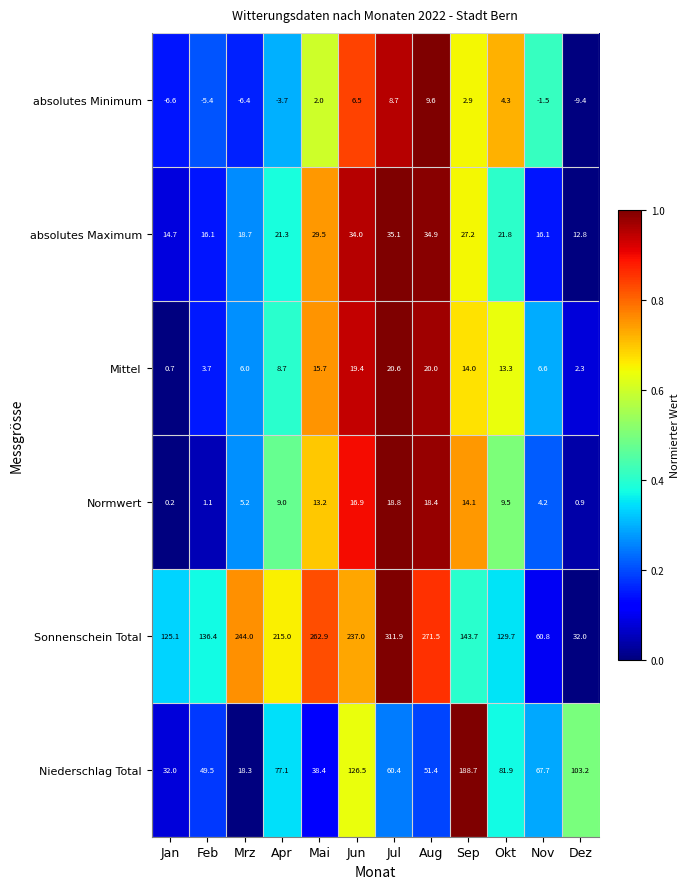

What is the spread (max minus min) of values at Mrz?

250.4